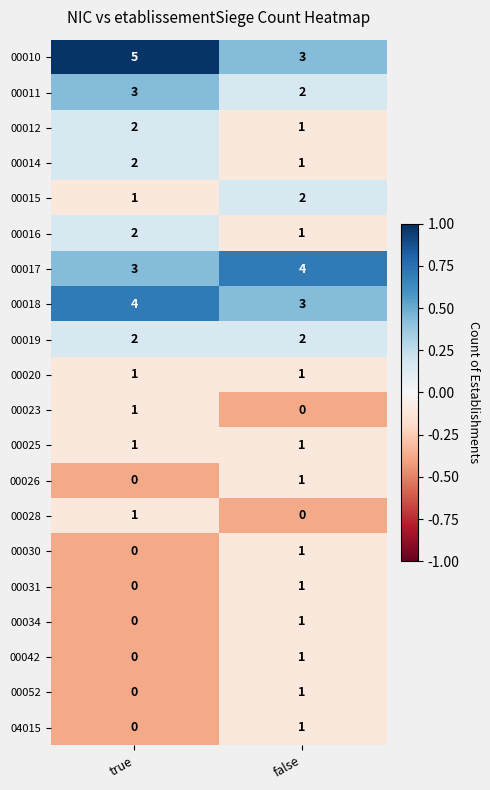

At which label is 00012 closest to 1?

false